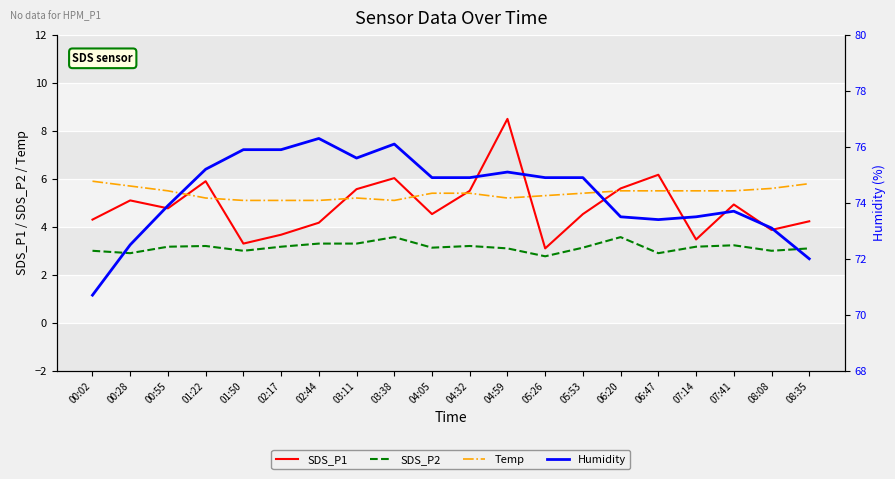

What is the difference between the highest and lowest values at 00:28?

69.6